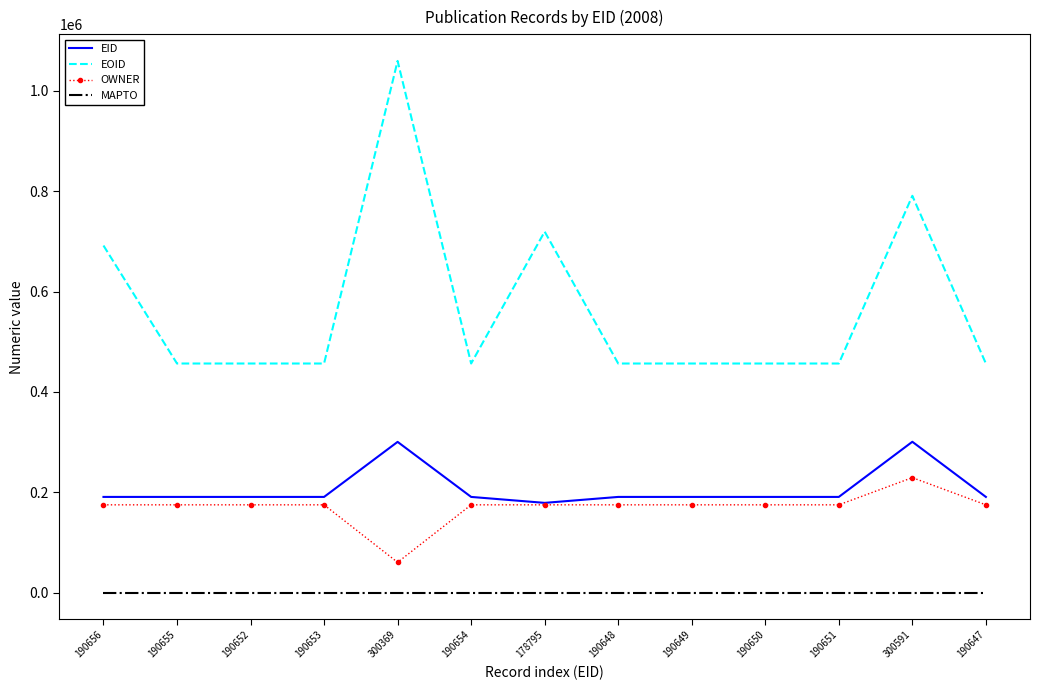

True or false: OWNER has a value of 44078 at 190649.

False